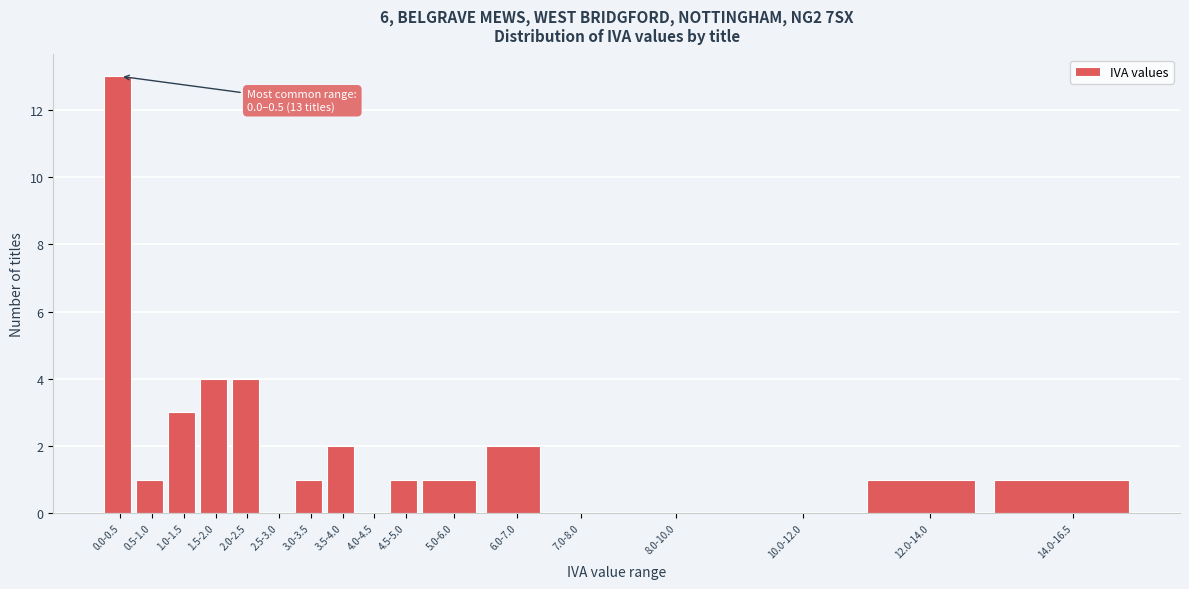

Reading left to right, transcribe all the data shown in this chart.

0.0-0.5=13	0.5-1.0=1	1.0-1.5=3	1.5-2.0=4	2.0-2.5=4	2.5-3.0=0	3.0-3.5=1	3.5-4.0=2	4.0-4.5=0	4.5-5.0=1	5.0-6.0=1	6.0-7.0=2	7.0-8.0=0	8.0-10.0=0	10.0-12.0=0	12.0-14.0=1	14.0-16.5=1